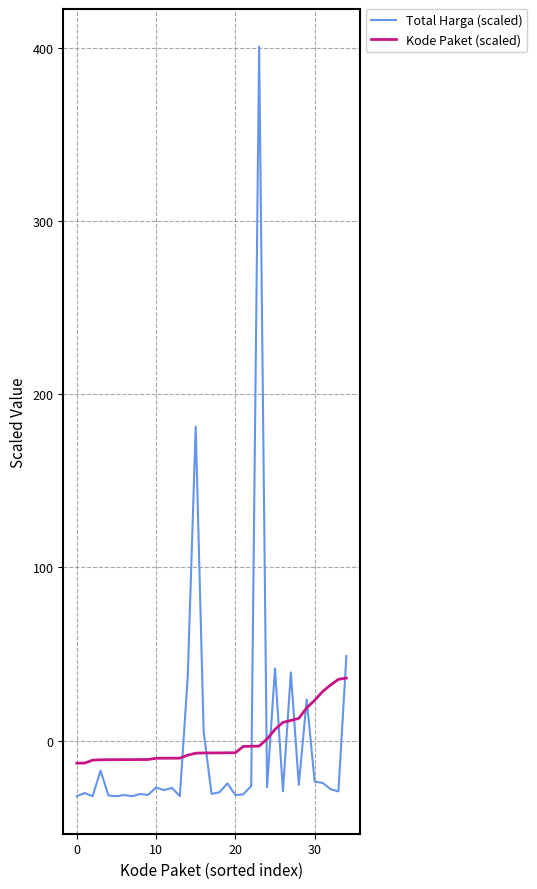

What is the difference between the maximum and minimum values in the Kode Paket (scaled) series?

49.1